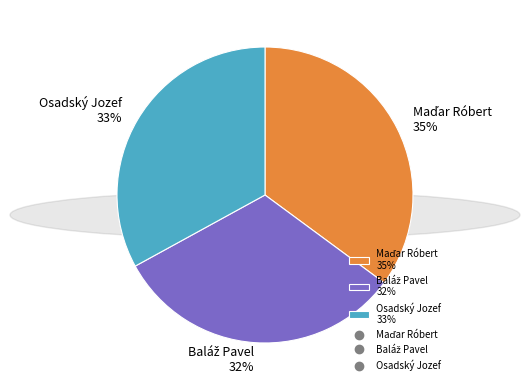

To the nearest percent, what percentage of the pie is Osadský Jozef 33%?

33%